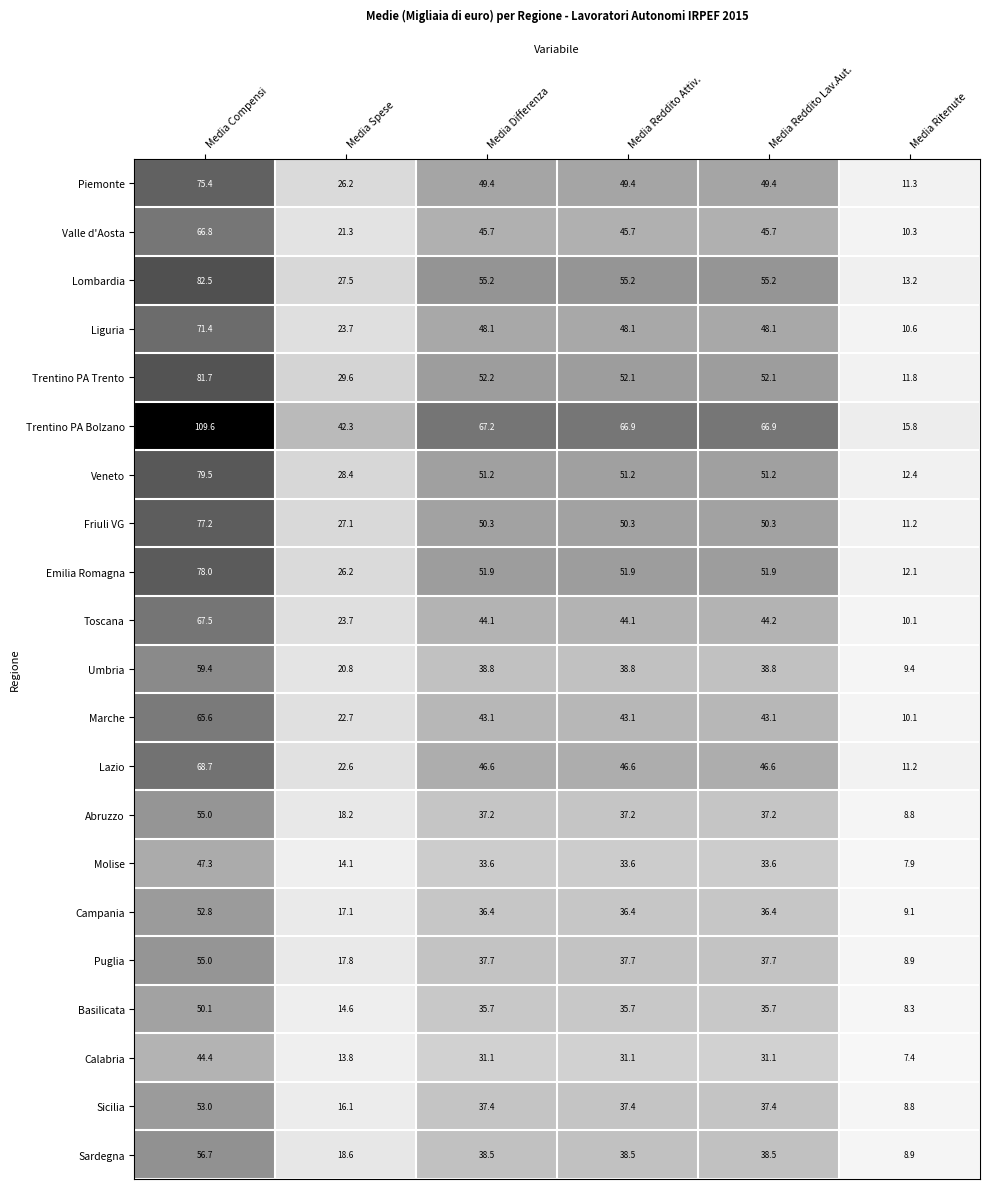

How many distinct data groups are displayed?

21